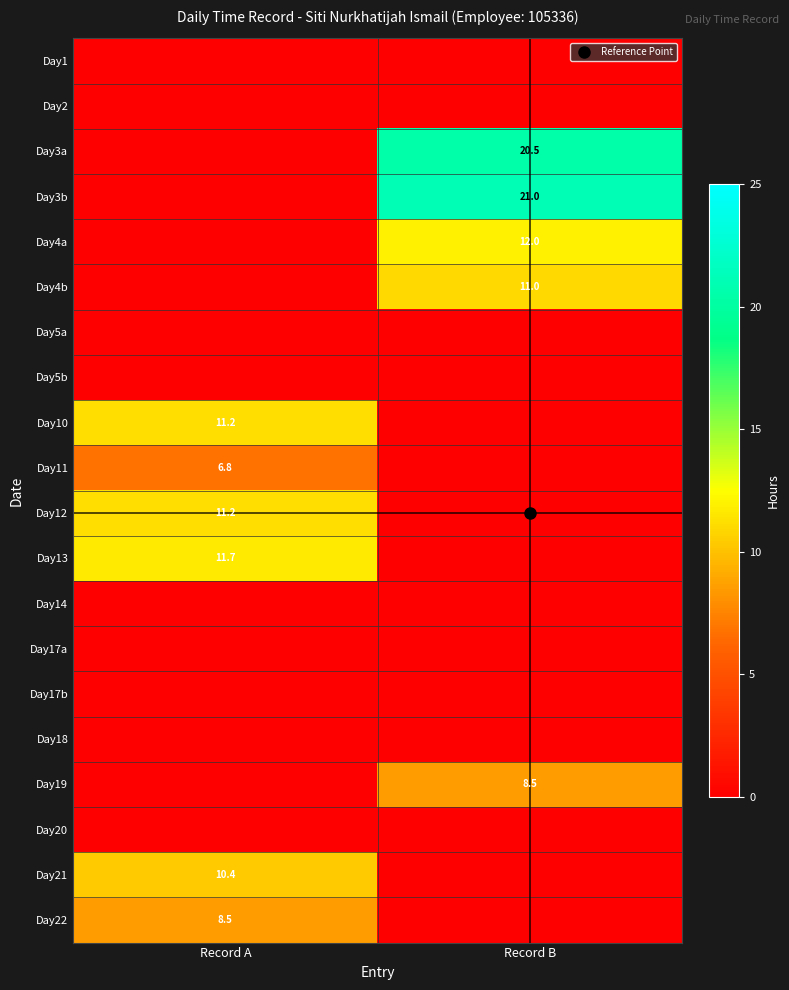

List the labels in order of Day20 value, smallest first.

Record A, Record B